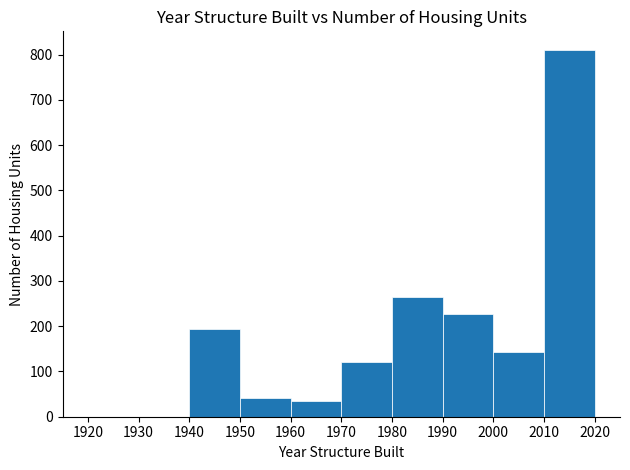

What is the height of the bar covering 1970 to 1980 on the x-axis? The values are not printed on the chart, so give them approximately, as read against the axis.

120